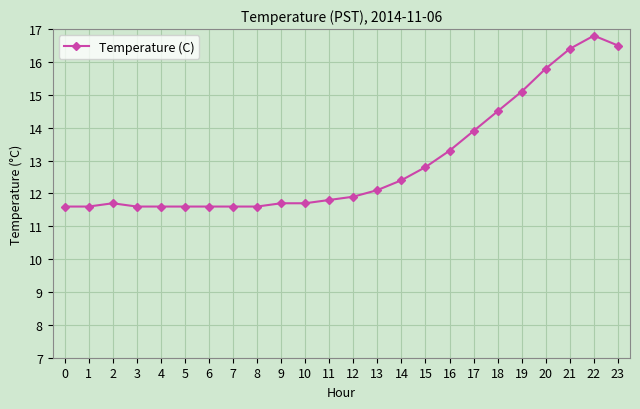

The value at 12 is 11.9. True or false?

True